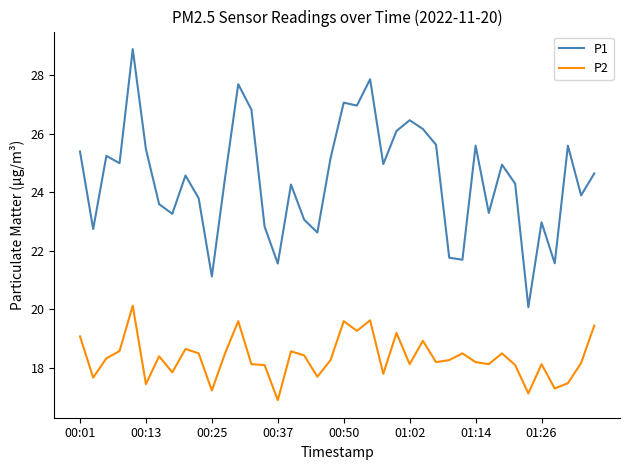

How many lines are shown in the chart?

2